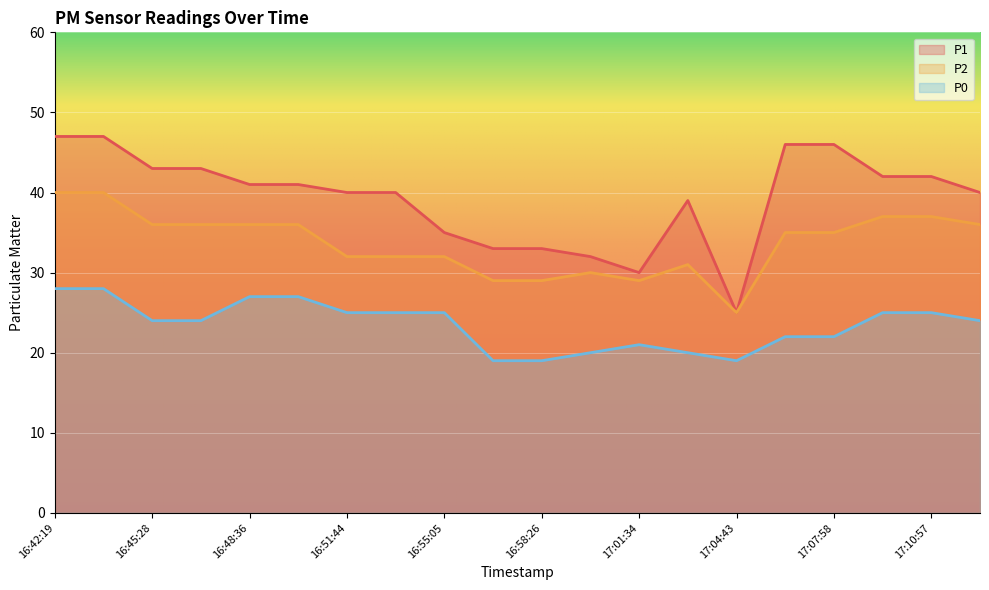

What is the sum of all P0 values?

469